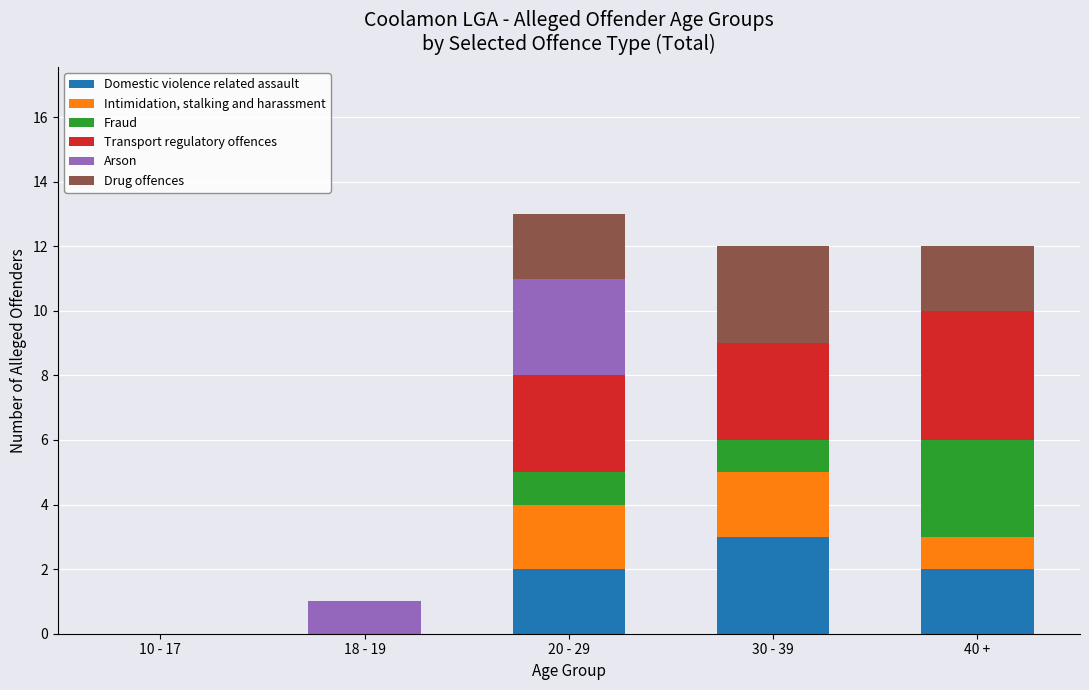

What is the maximum value for Domestic violence related assault?

3